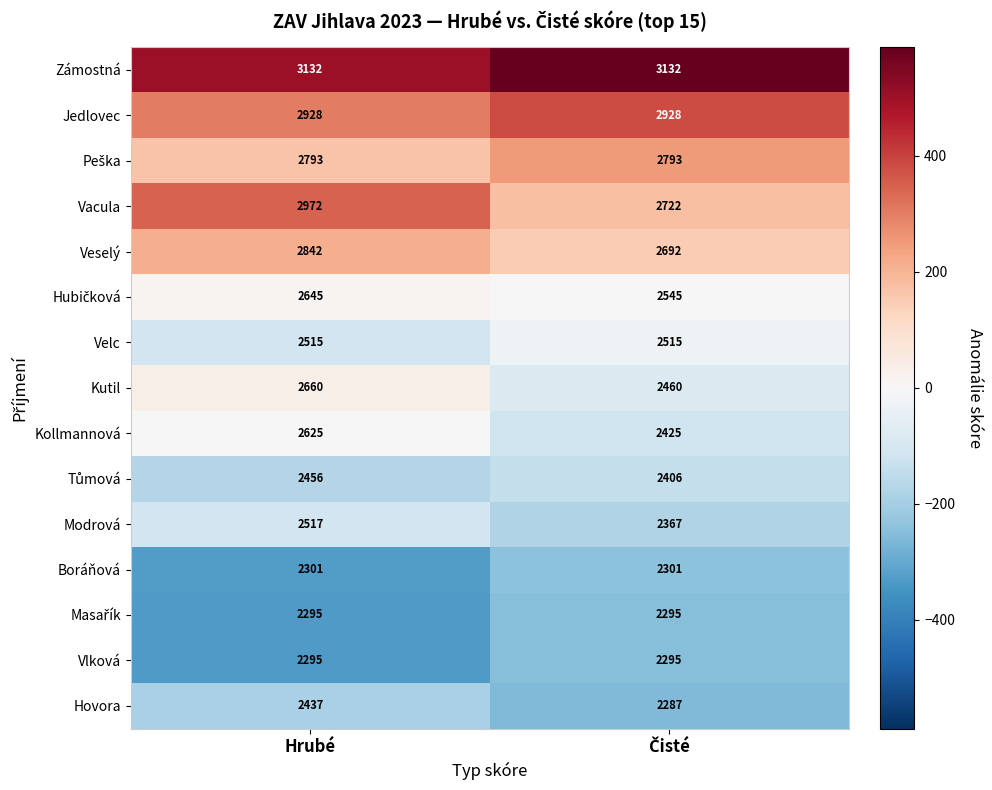

Which series has the widest spread of values?

Vacula